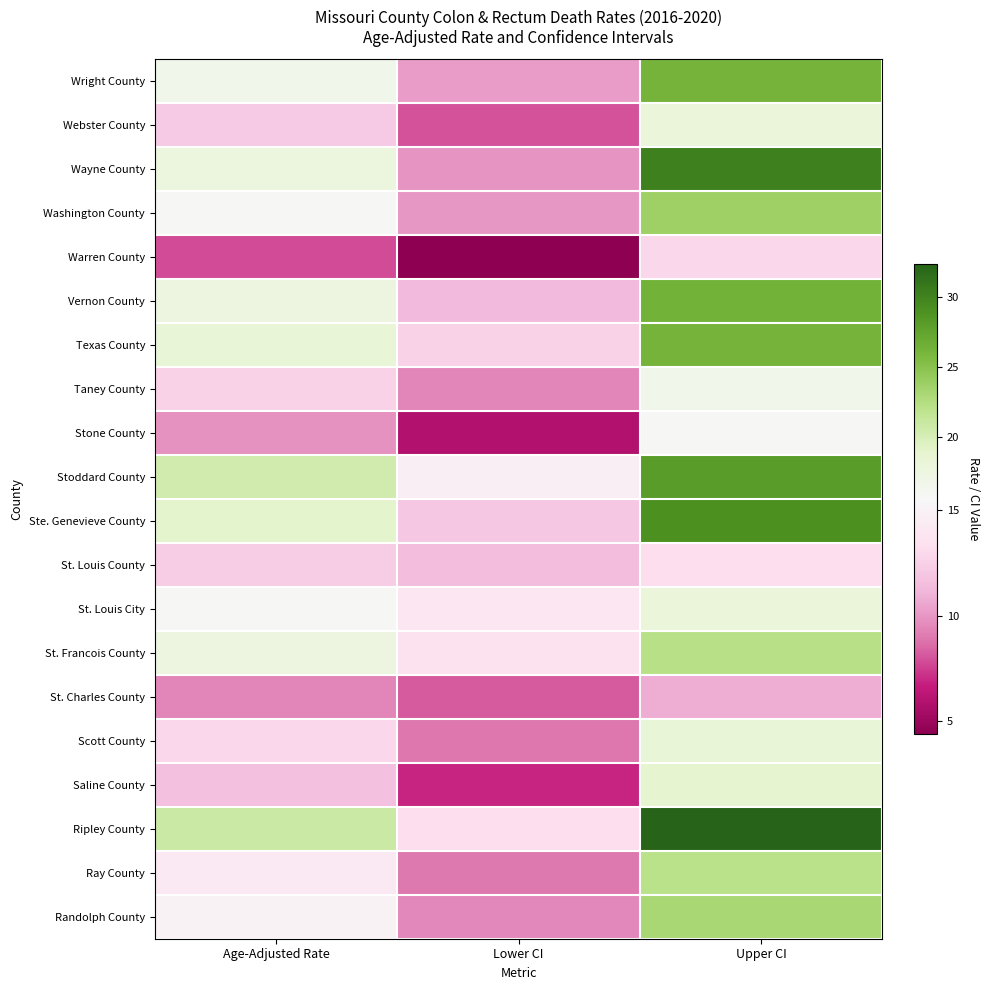

Rank the series at Age-Adjusted Rate from lowest to highest value.

Warren County, St. Charles County, Stone County, Saline County, Webster County, St. Louis County, Taney County, Scott County, Ray County, Randolph County, Washington County, St. Louis City, Wright County, Vernon County, St. Francois County, Wayne County, Texas County, Ste. Genevieve County, Stoddard County, Ripley County